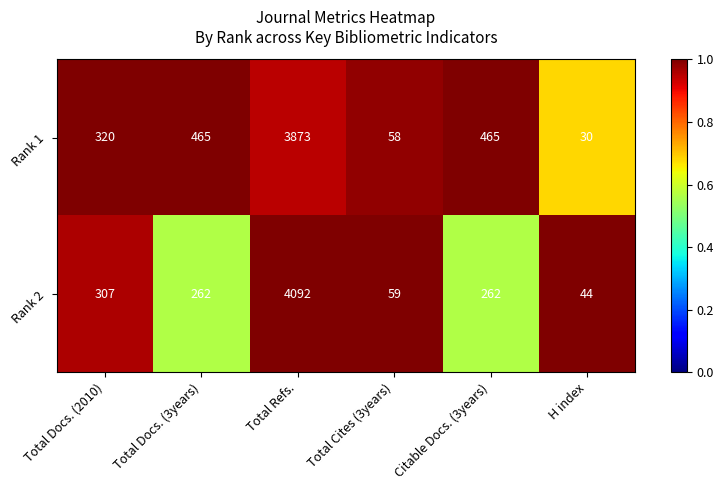

Reading right to left, extract all data points from this chart.

Rank 1: 30	465	58	3873	465	320
Rank 2: 44	262	59	4092	262	307